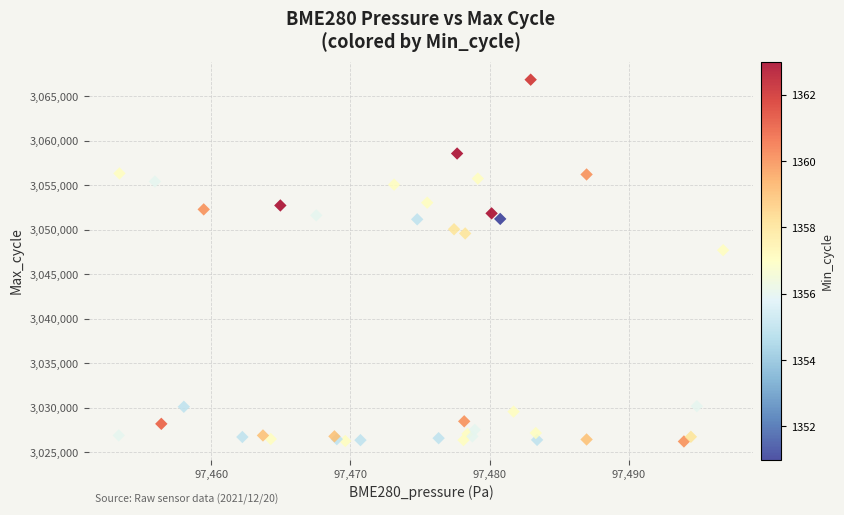

What Y value in the scatter plot is closest to 3046519?

3047690